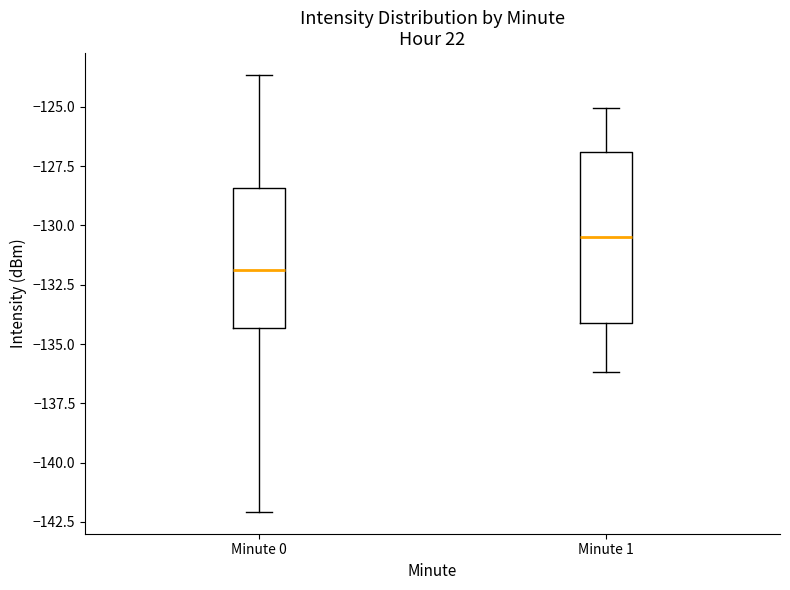

Where is the upper edge of the box for Minute 0 on the y-axis? The values are not printed on the chart, so give them approximately, as read against the axis.

-128.5